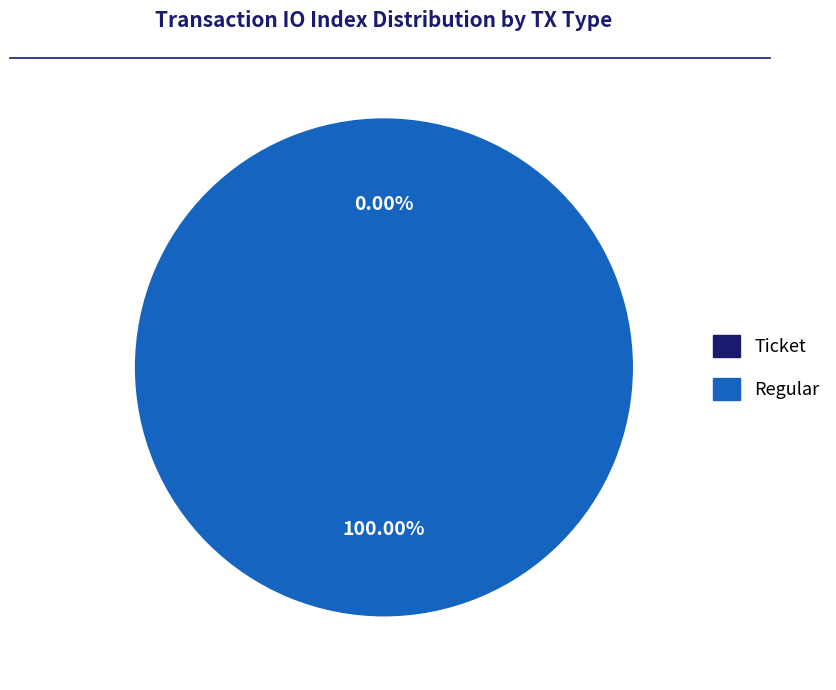

What is the smallest slice in the pie chart?

Ticket